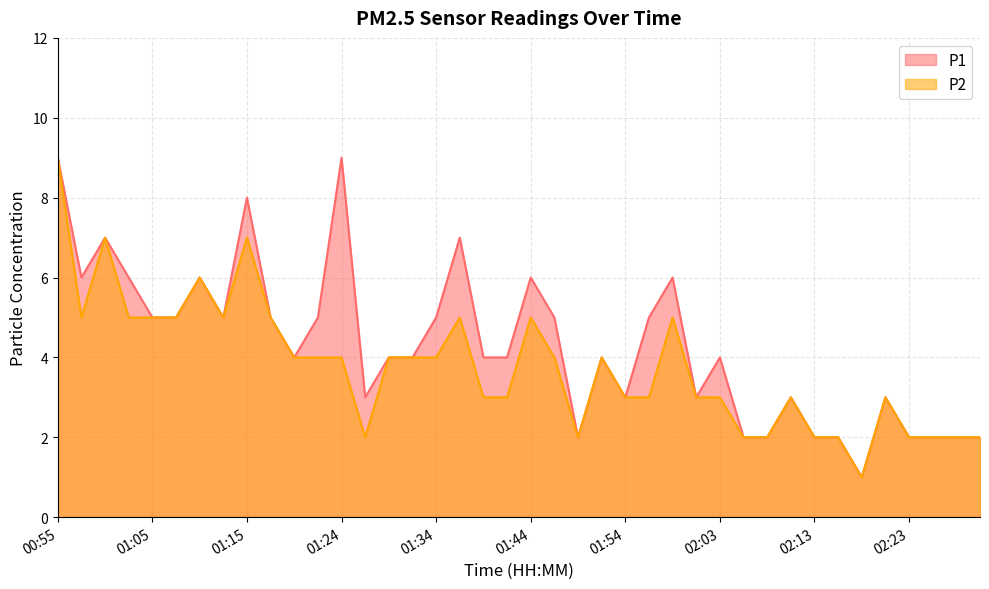

What is the value of the P2 point at the 32nd from the left?

3